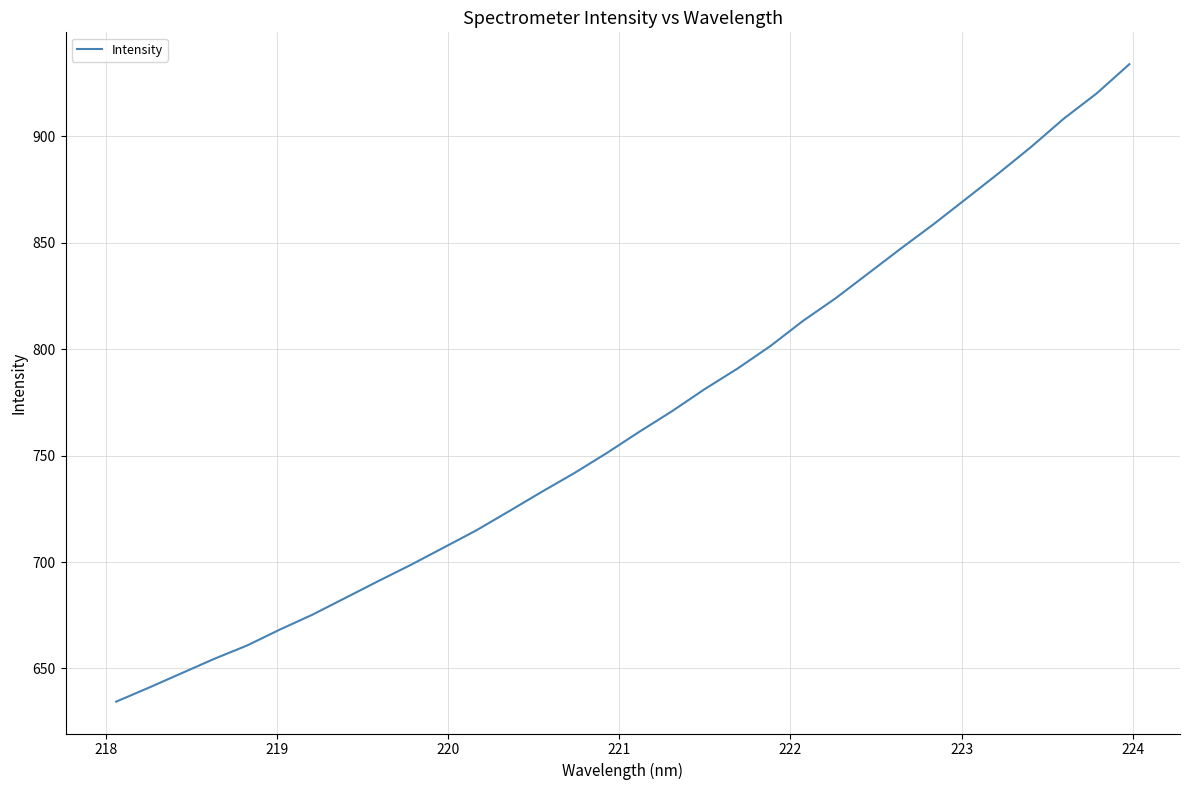

What is the difference between the second highest and second lowest values?

279.2